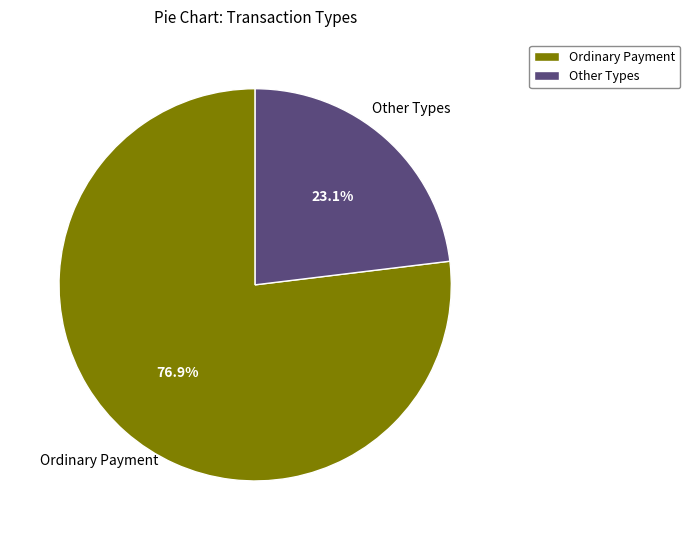

Between Ordinary Payment and Other Types, which is larger?

Ordinary Payment